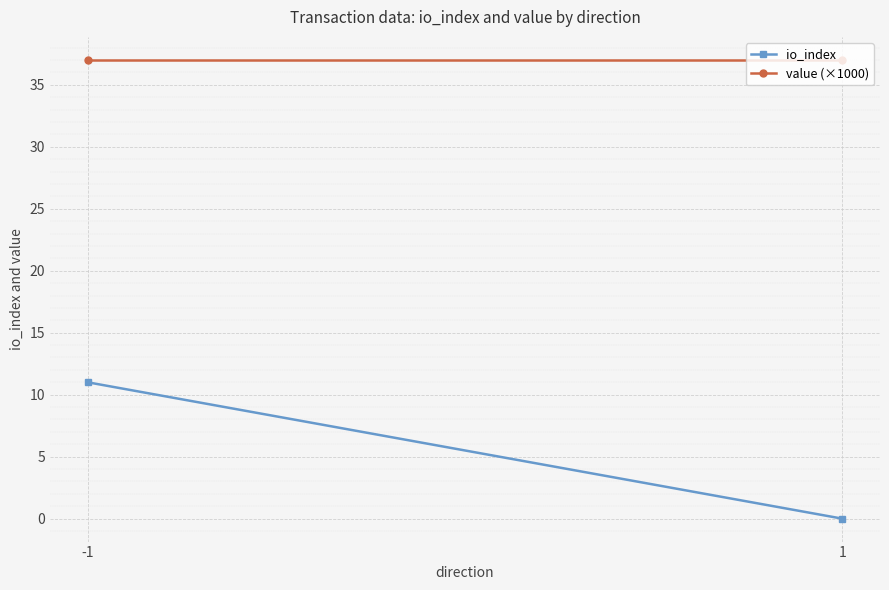

The value (×1000) series shows 7.5 at -1. True or false?

False